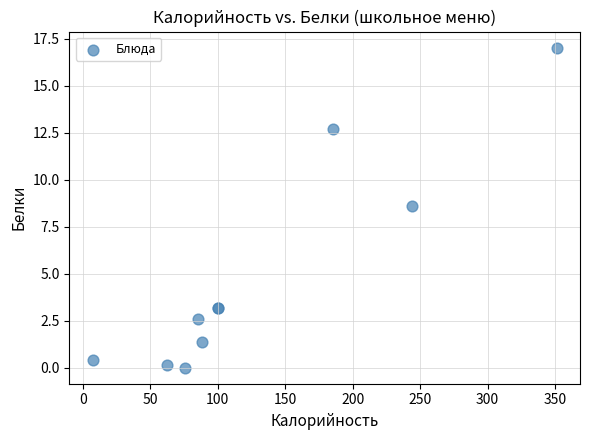

What Y value in the scatter plot is closest to 8?

8.6